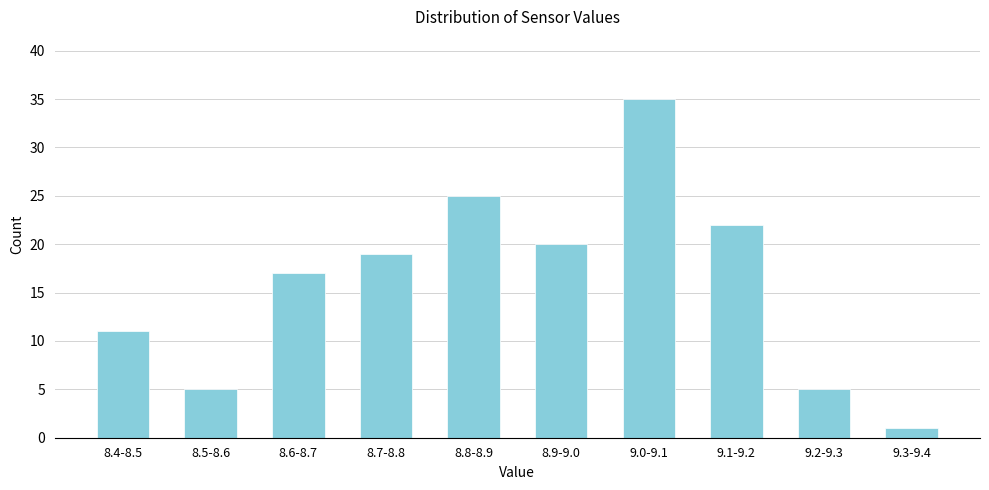

Reading left to right, list all the values displayed in this chart.

11	5	17	19	25	20	35	22	5	1